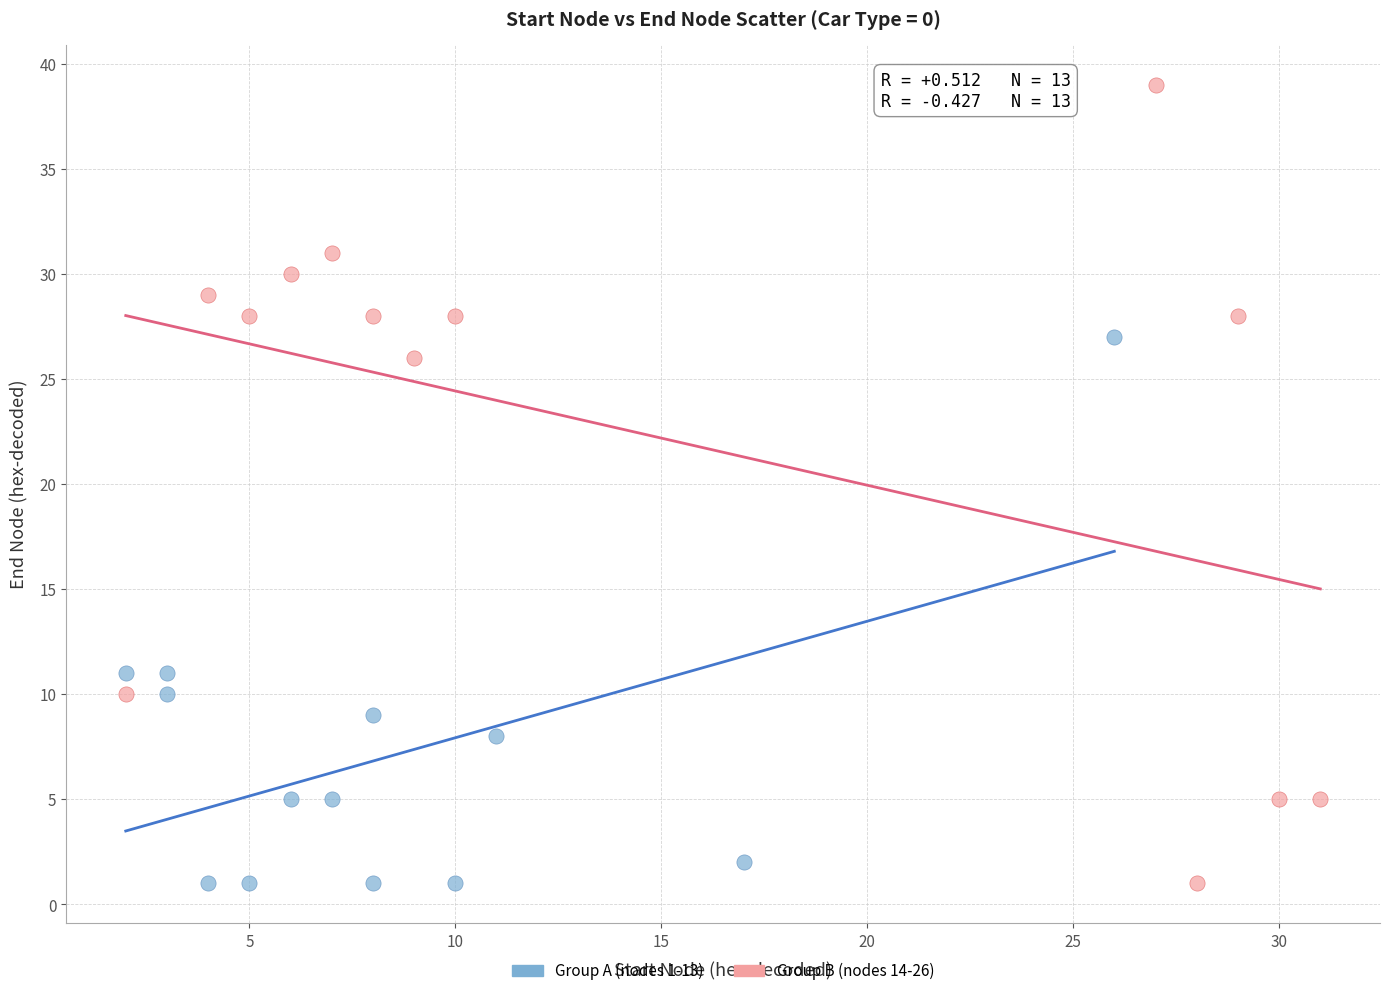

Which series has the widest spread of Y values?

Group B (nodes 14-26)